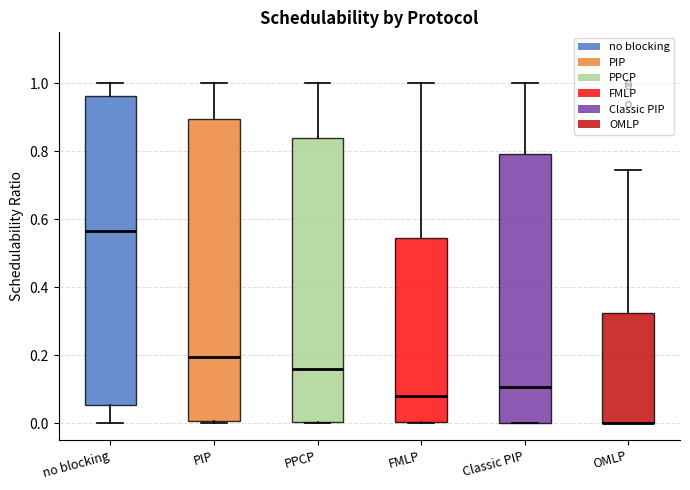

Reading left to right, transcribe this box plot: for each box, give where its median line is, the range the box spans, and where its two whiskers end, as read against the y-axis. The values are not printed on the chart, so give them approximately, as read against the axis.

no blocking: median 0.56, box 0.06 to 0.96, whiskers 0.00 to 1.00
PIP: median 0.20, box 0.00 to 0.90, whiskers 0.00 to 1.00
PPCP: median 0.16, box 0.00 to 0.84, whiskers 0.00 to 1.00
FMLP: median 0.08, box 0.00 to 0.54, whiskers 0.00 to 1.00
Classic PIP: median 0.10, box 0.00 to 0.80, whiskers 0.00 to 1.00
OMLP: median 0.00 (drawn on the box's lower edge), box 0.00 to 0.32, whiskers 0.00 to 0.74